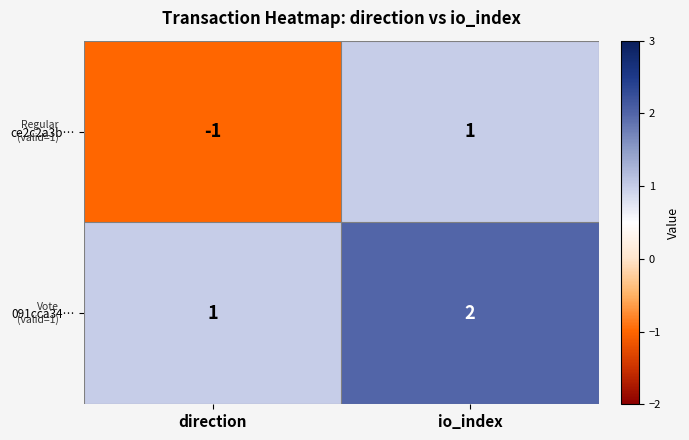

At which label does ce2c2a3b… reach its peak?

io_index